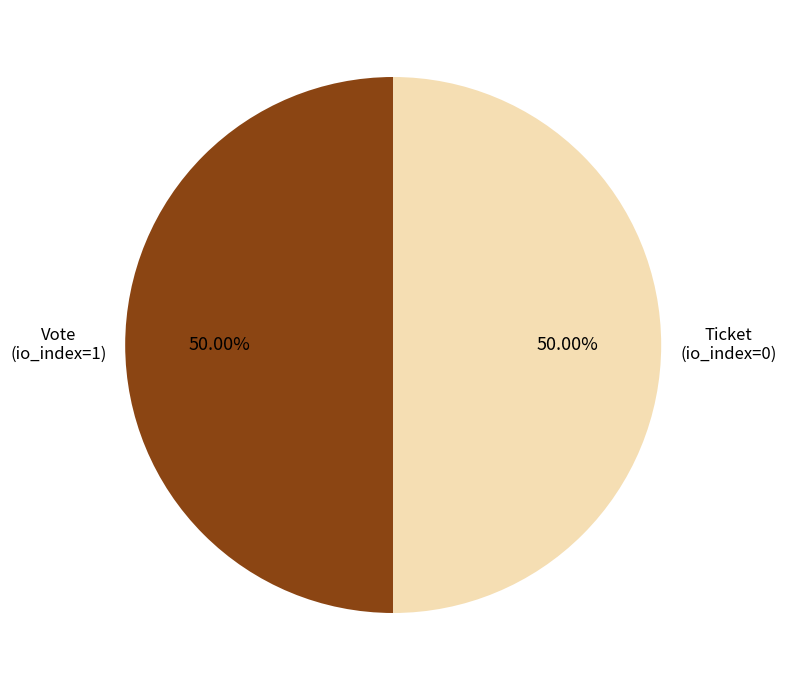

Approximately how many times larger is the value at Ticket (io_index=0) compared to Vote (io_index=1)?

1.0